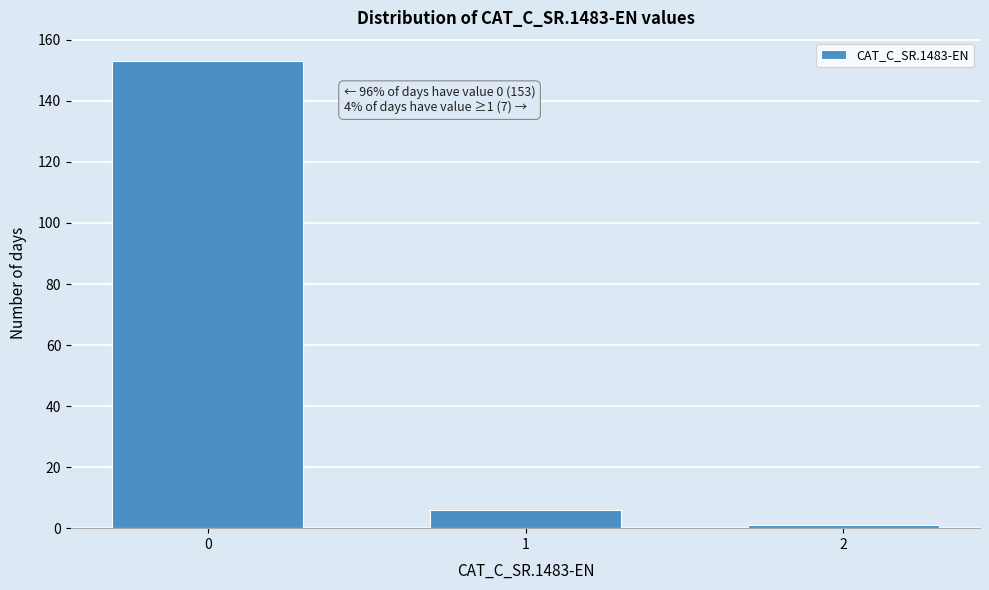

Reading left to right, extract all data points from this chart.

153	6	1